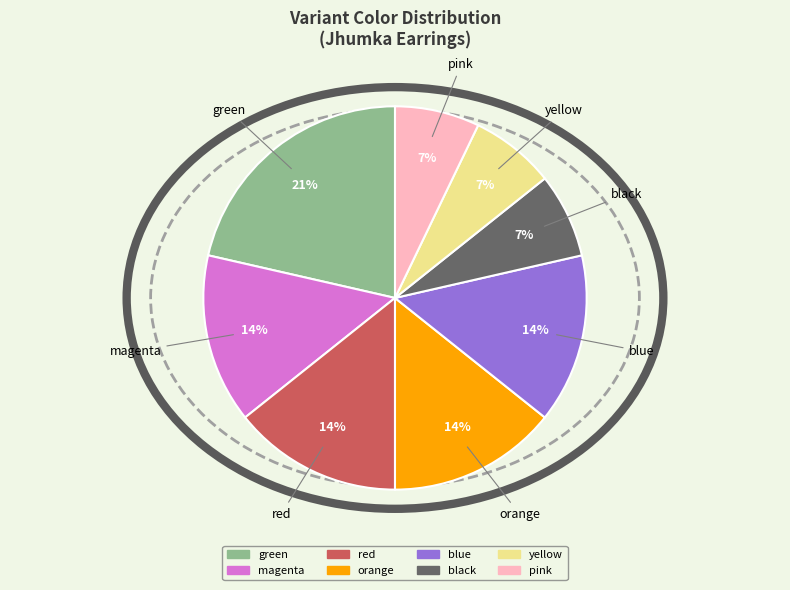

Which category has the biggest portion of the pie?

green